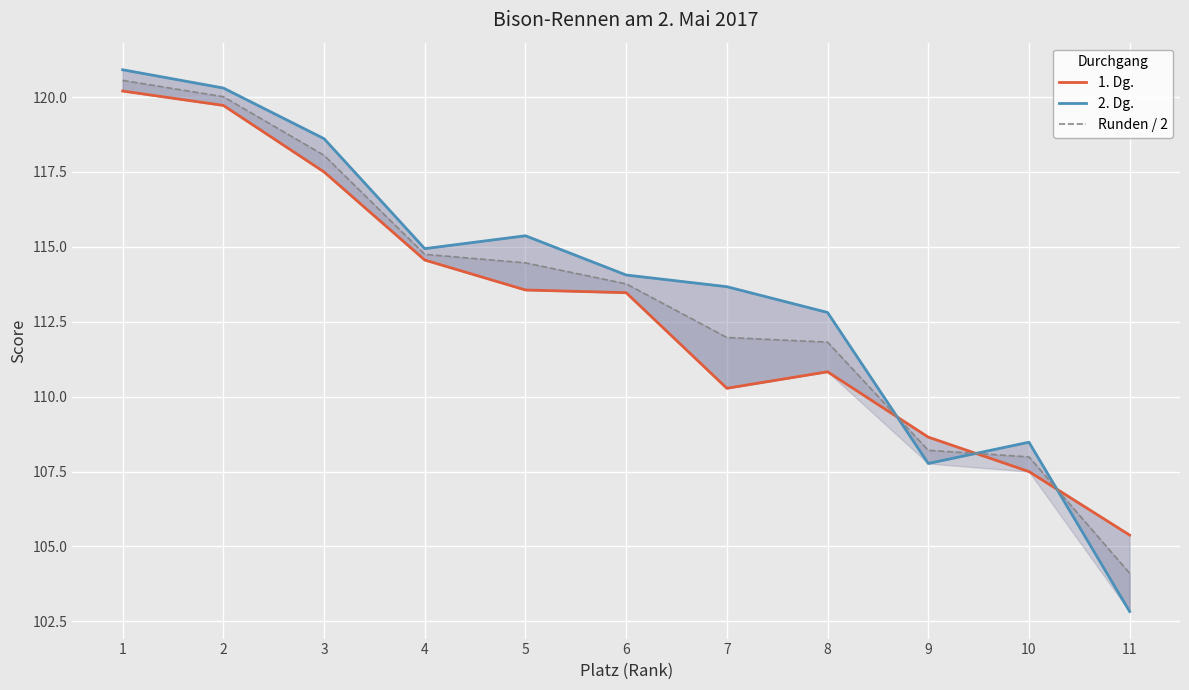

How many lines are shown in the chart?

3